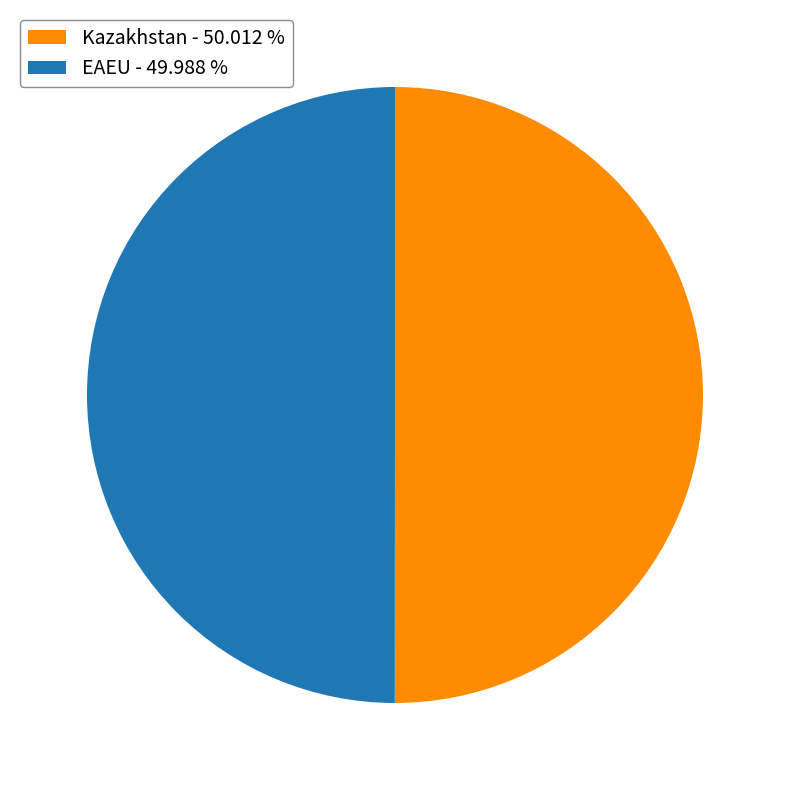

Do EAEU - 49.988 % and Kazakhstan - 50.012 % together represent more than half of the pie?

Yes